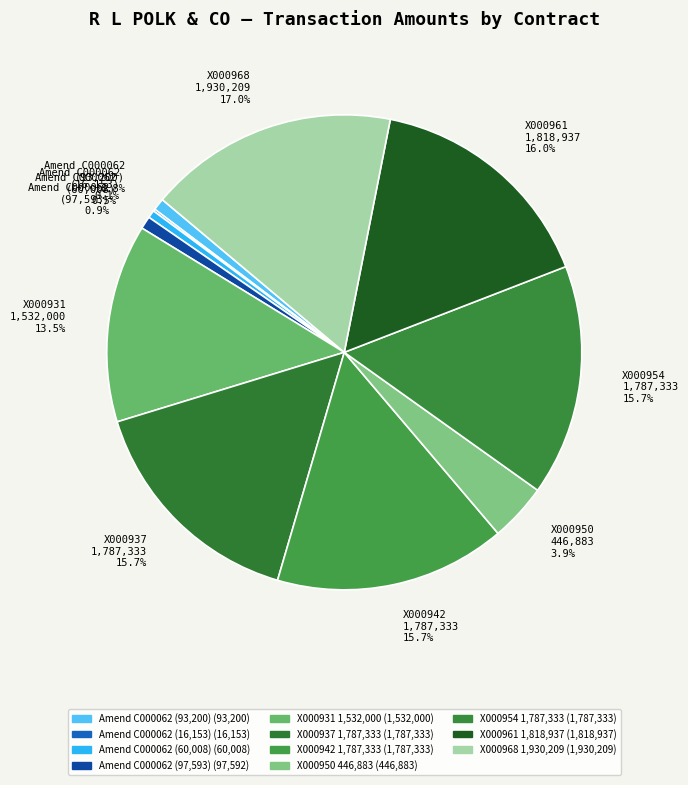

What percentage is NOT represented by X000937 1,787,333?

84.3%